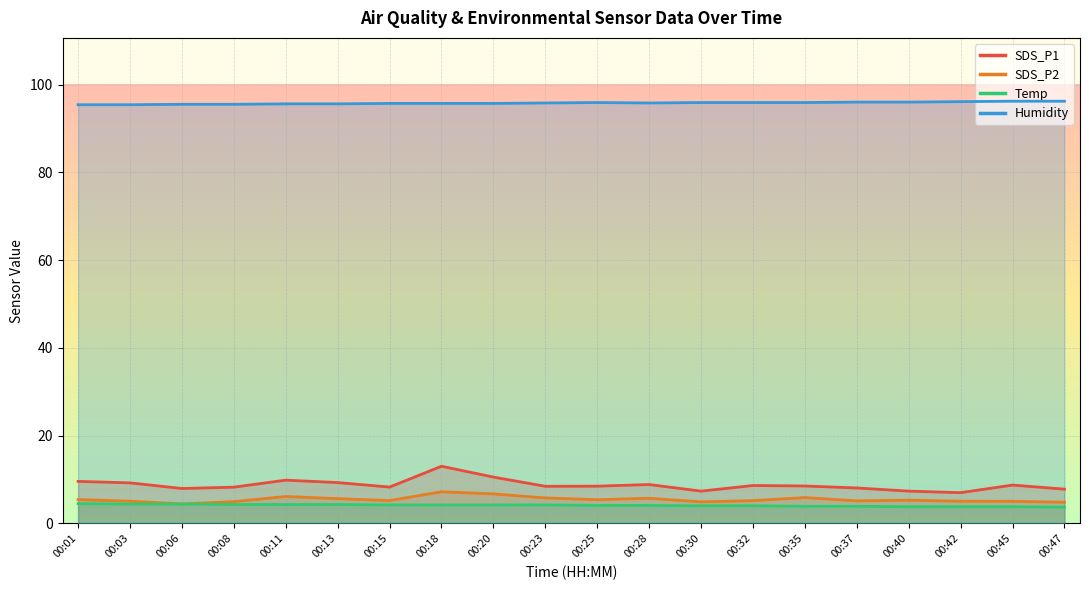

What is the difference between the Humidity values at 00:40 and 00:20?

0.3